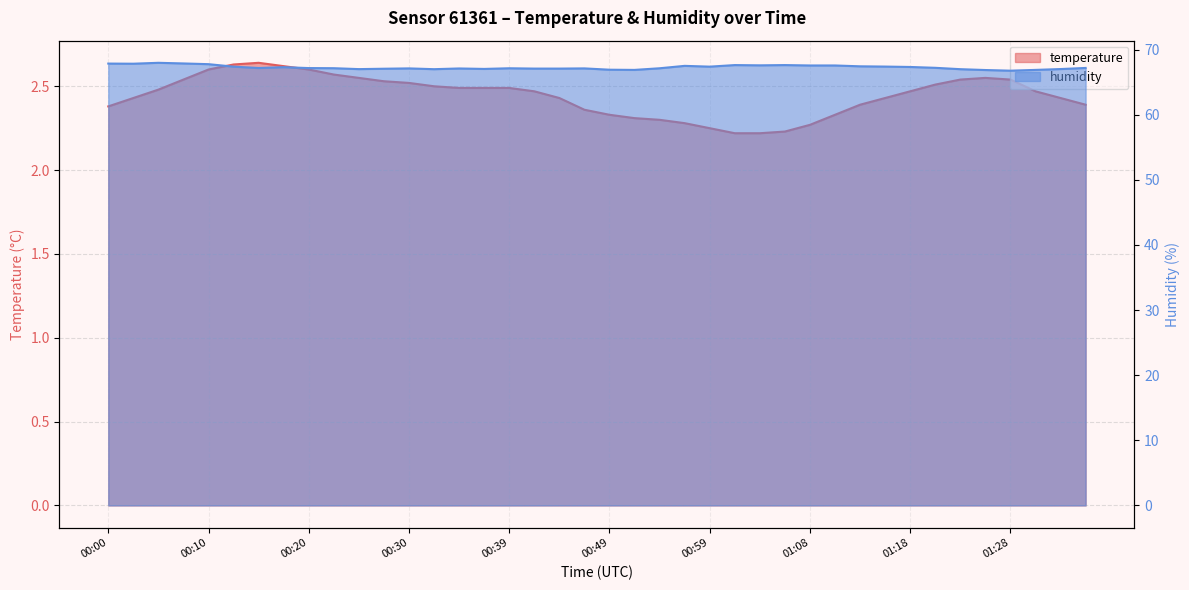

At how many categories does at least one series exceed 30?

40